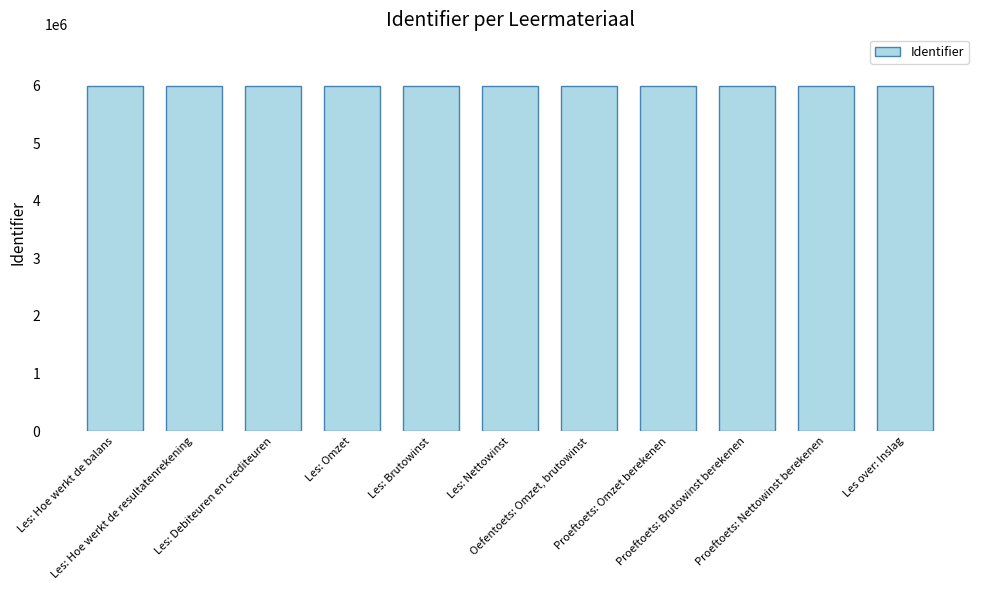

List the labels in order of value, smallest first.

Les: Omzet, Oefentoets: Omzet, brutowinst, Proeftoets: Omzet berekenen, Proeftoets: Brutowinst berekenen, Proeftoets: Nettowinst berekenen, Les over: Inslag, Les: Hoe werkt de balans, Les: Hoe werkt de resultatenrekening, Les: Brutowinst, Les: Nettowinst, Les: Debiteuren en crediteuren